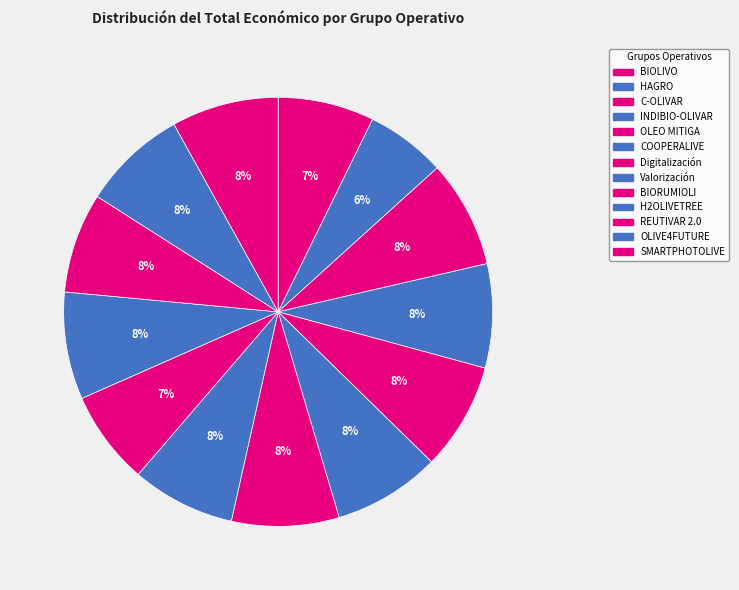

What percentage is the OLEO MITIGA slice, to the nearest percent?

8%